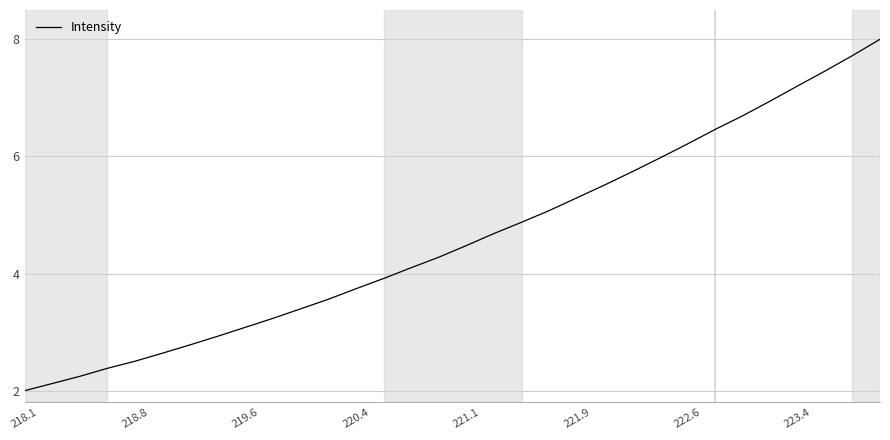

What is the difference between the maximum and minimum values?

6.0